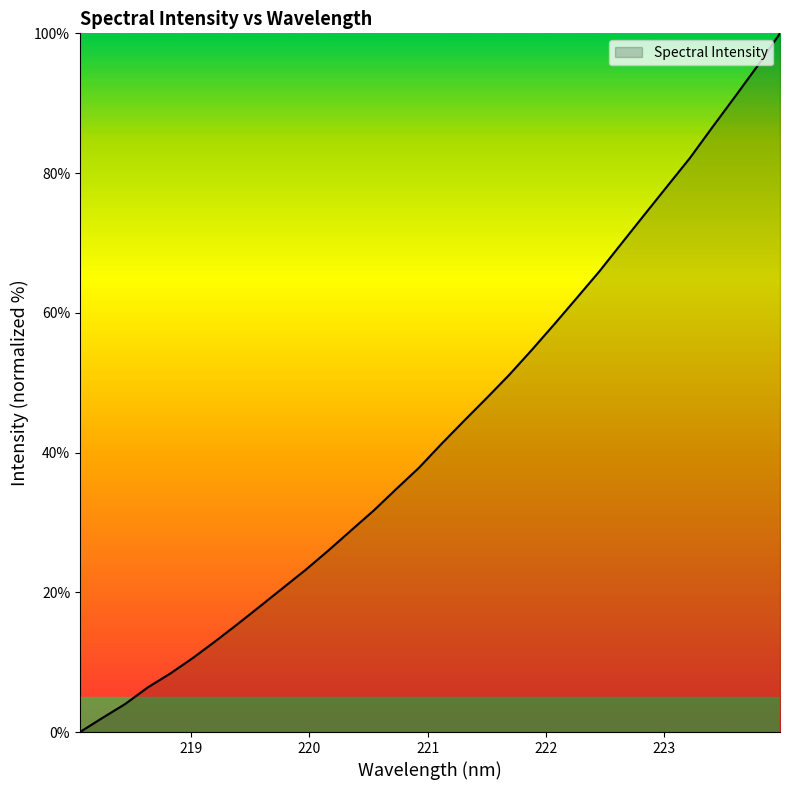

What is the greatest value displayed?

100.0